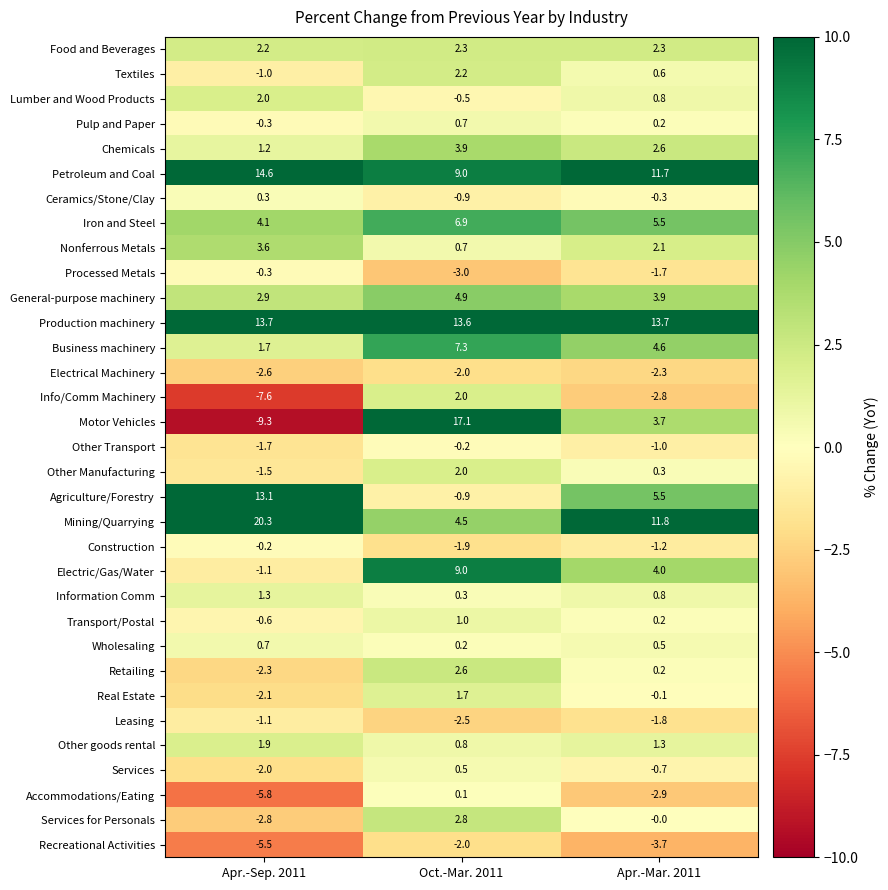

What is the minimum value shown in the chart?

-9.3